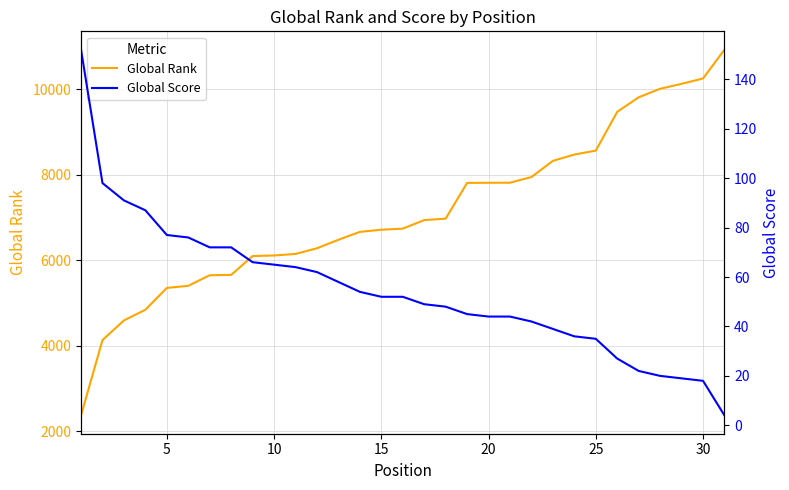

How many series are shown in this chart?

2